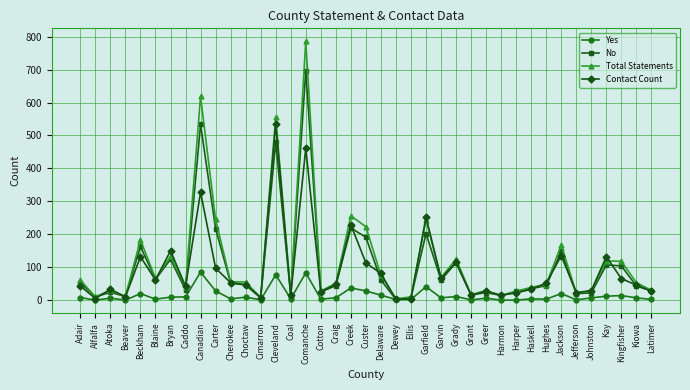

Rank the series by their maximum value, from highest to lowest.

Total Statements, No, Contact Count, Yes